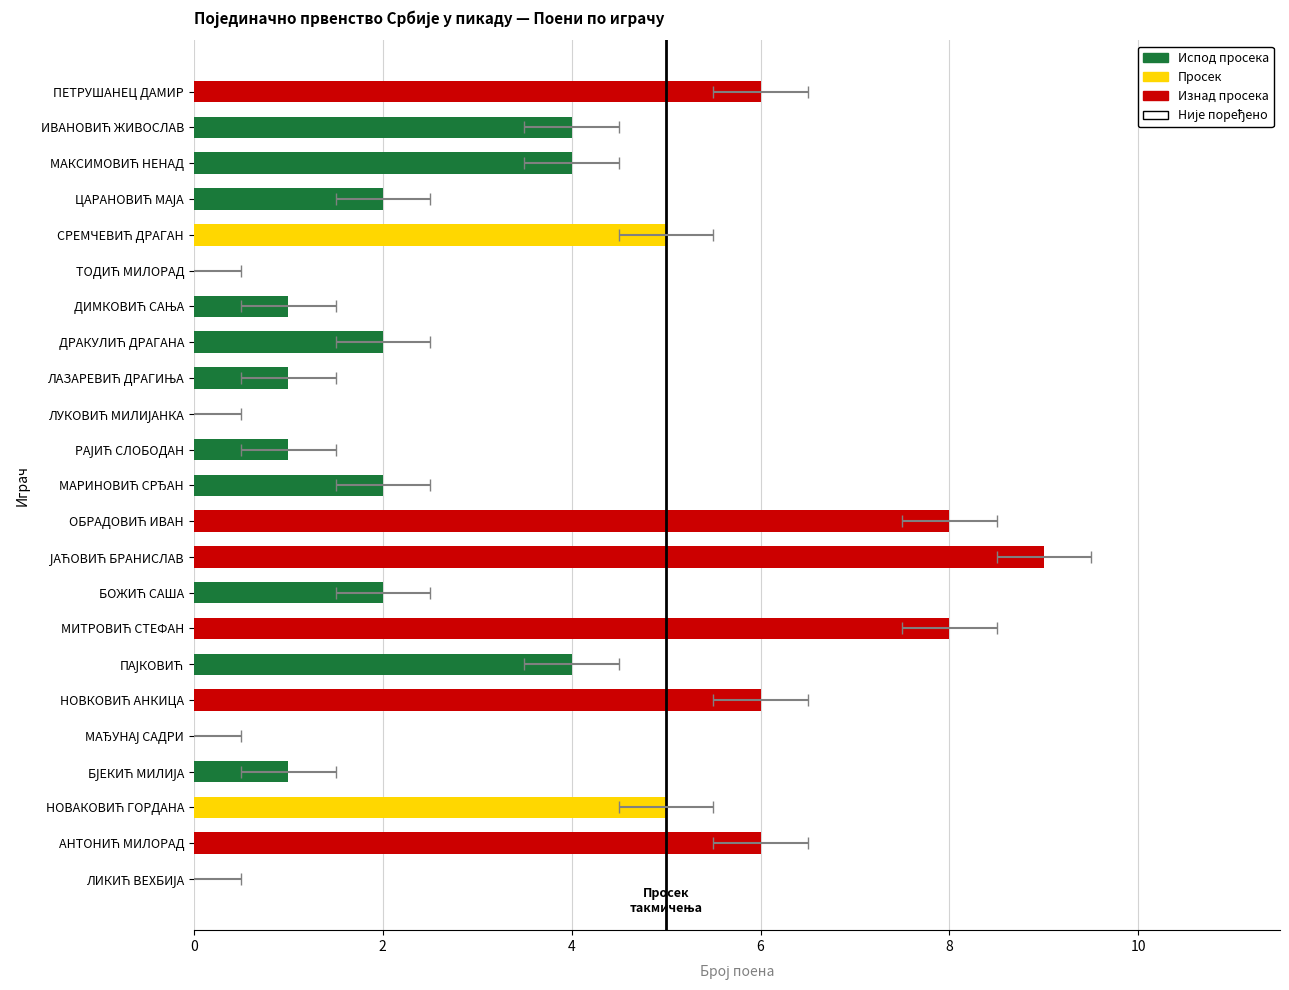

Read the value at АНТОНИЋ МИЛОРАД.

6